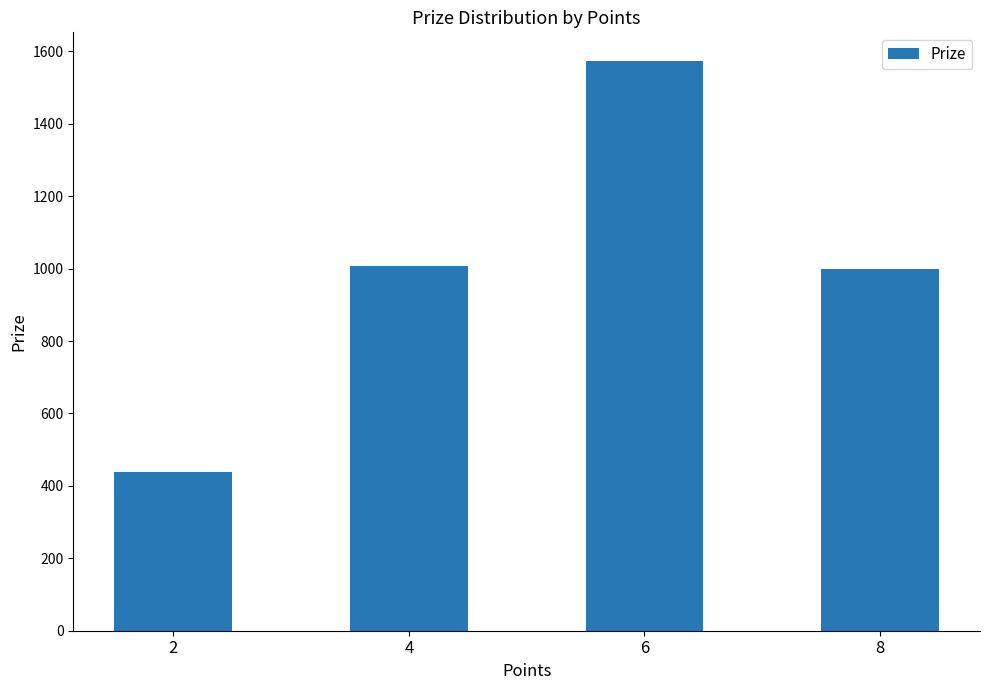

Are the bars horizontal?

No